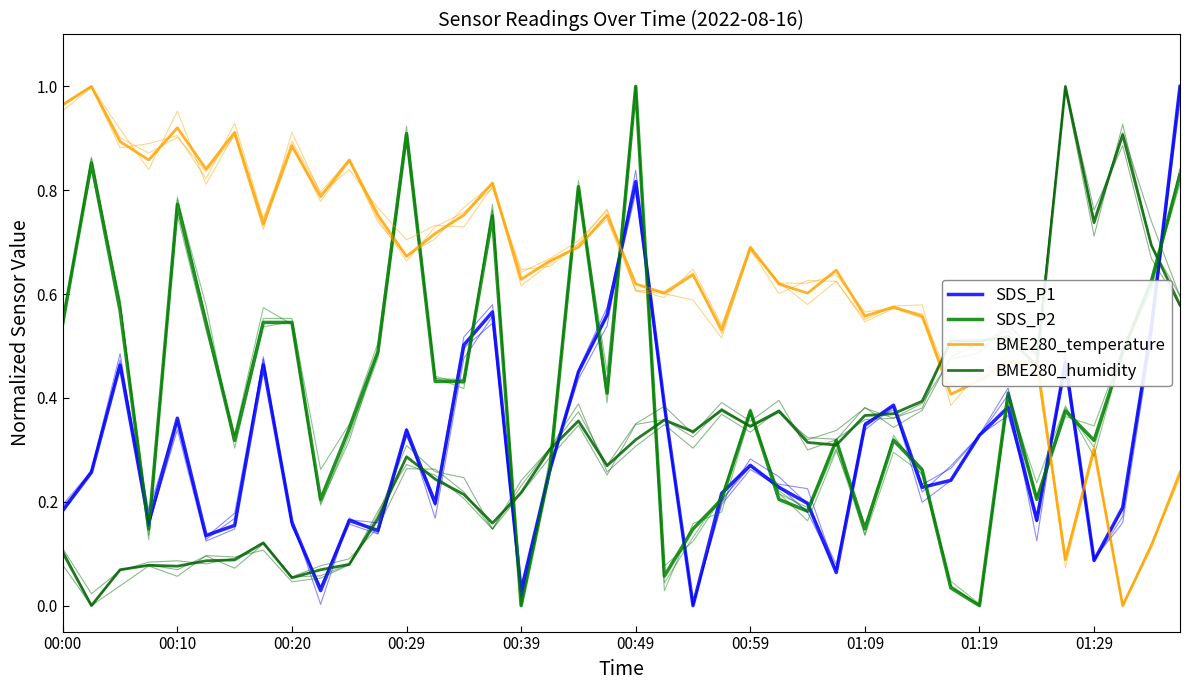

Is this an area chart (filled region under the line)?

No